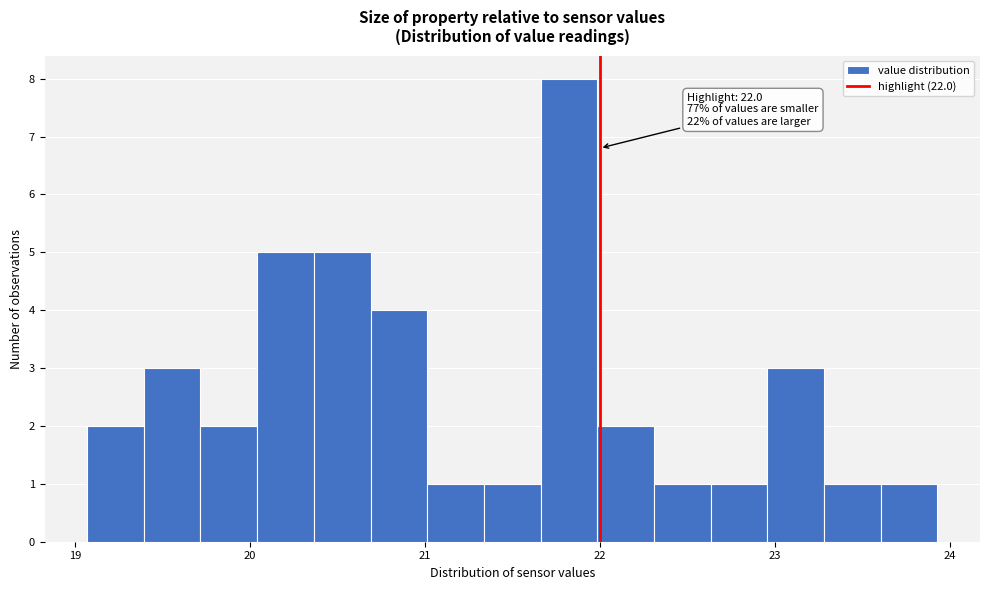

Read against the x-axis, roughly where is the centre of the tallest bar?

21.8